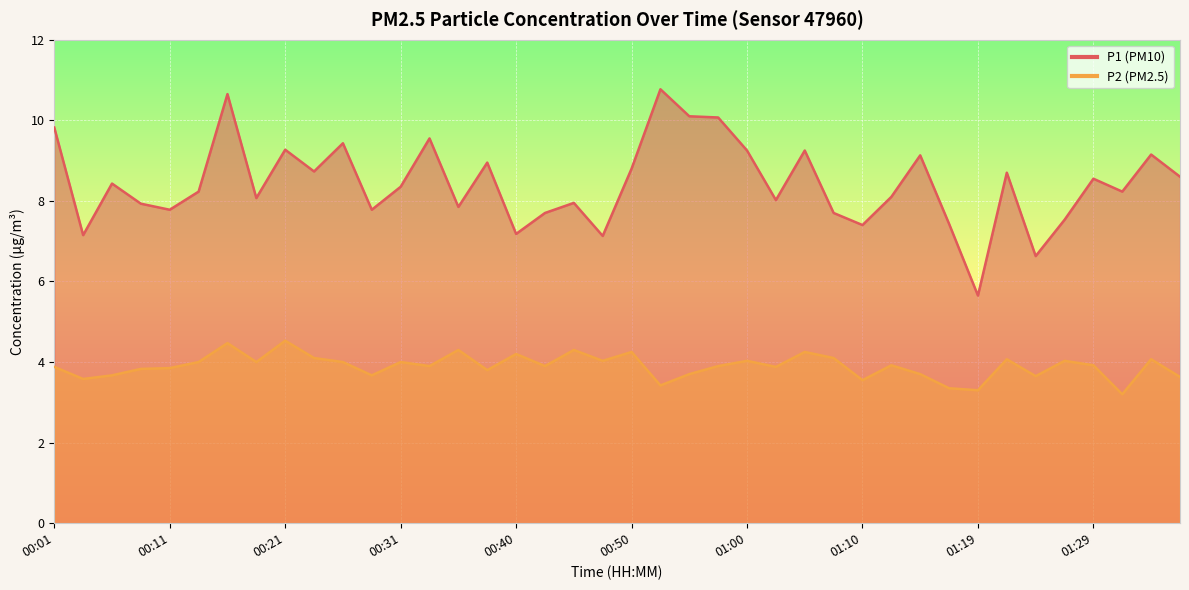

Reading right to left, extract all data points from this chart.

P1: 8.6	9.2	8.2	8.6	7.5	6.6	8.7	5.7	7.4	9.1	8.1	7.4	7.7	9.2	8.0	9.2	10.1	10.1	10.8	8.8	7.1	8.0	7.7	7.2	8.9	7.8	9.6	8.3	7.8	9.4	8.7	9.3	8.1	10.7	8.2	7.8	7.9	8.4	7.2	9.8
P2: 3.6	4.1	3.2	3.9	4.0	3.6	4.1	3.3	3.4	3.7	3.9	3.5	4.1	4.2	3.9	4.0	3.9	3.7	3.4	4.2	4.0	4.3	3.9	4.2	3.8	4.3	3.9	4.0	3.7	4.0	4.1	4.5	4.0	4.5	4.0	3.9	3.8	3.7	3.6	3.9